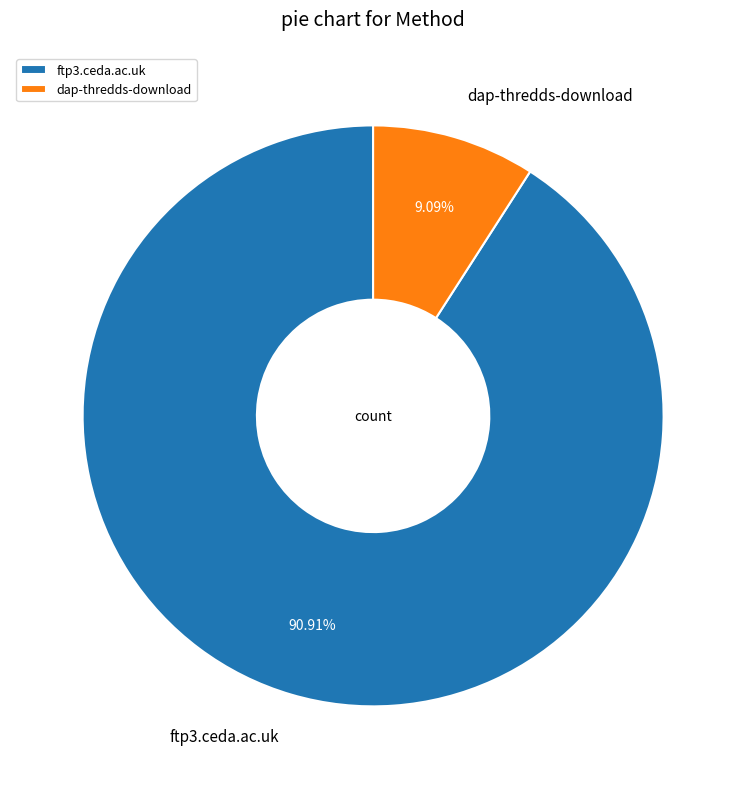

Which category has the smallest portion of the pie?

dap-thredds-download